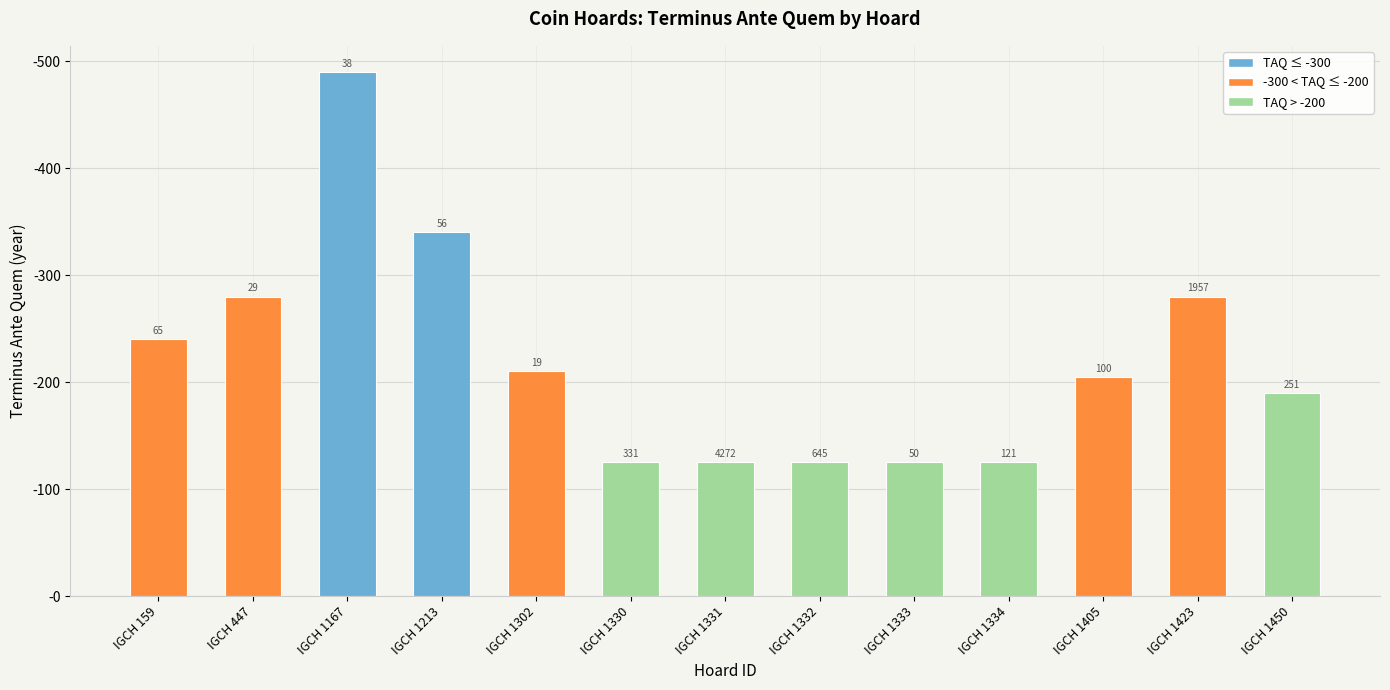

What is the greatest value displayed?

490